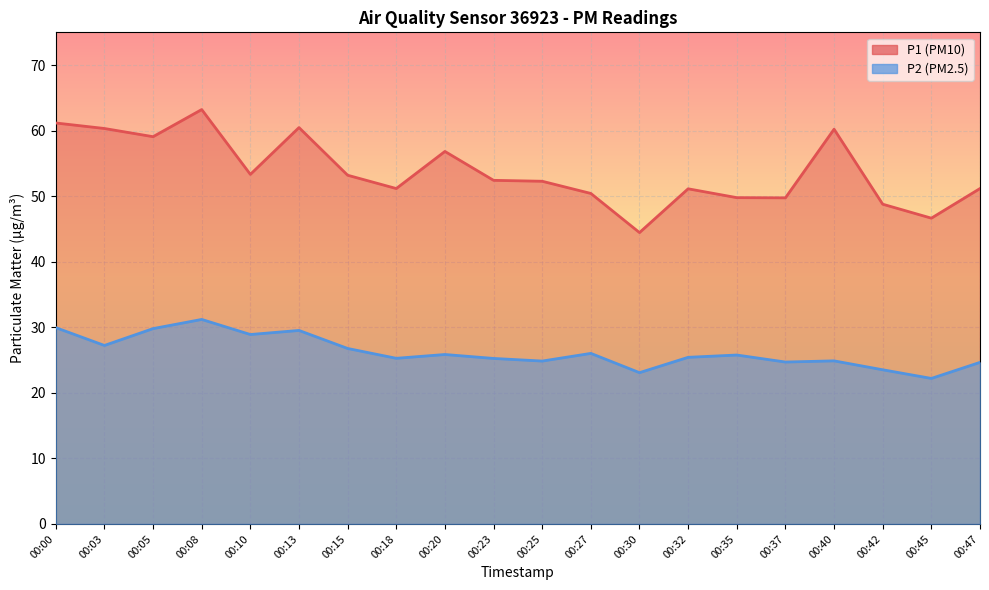

True or false: P2 and P1 cross at least once.

False